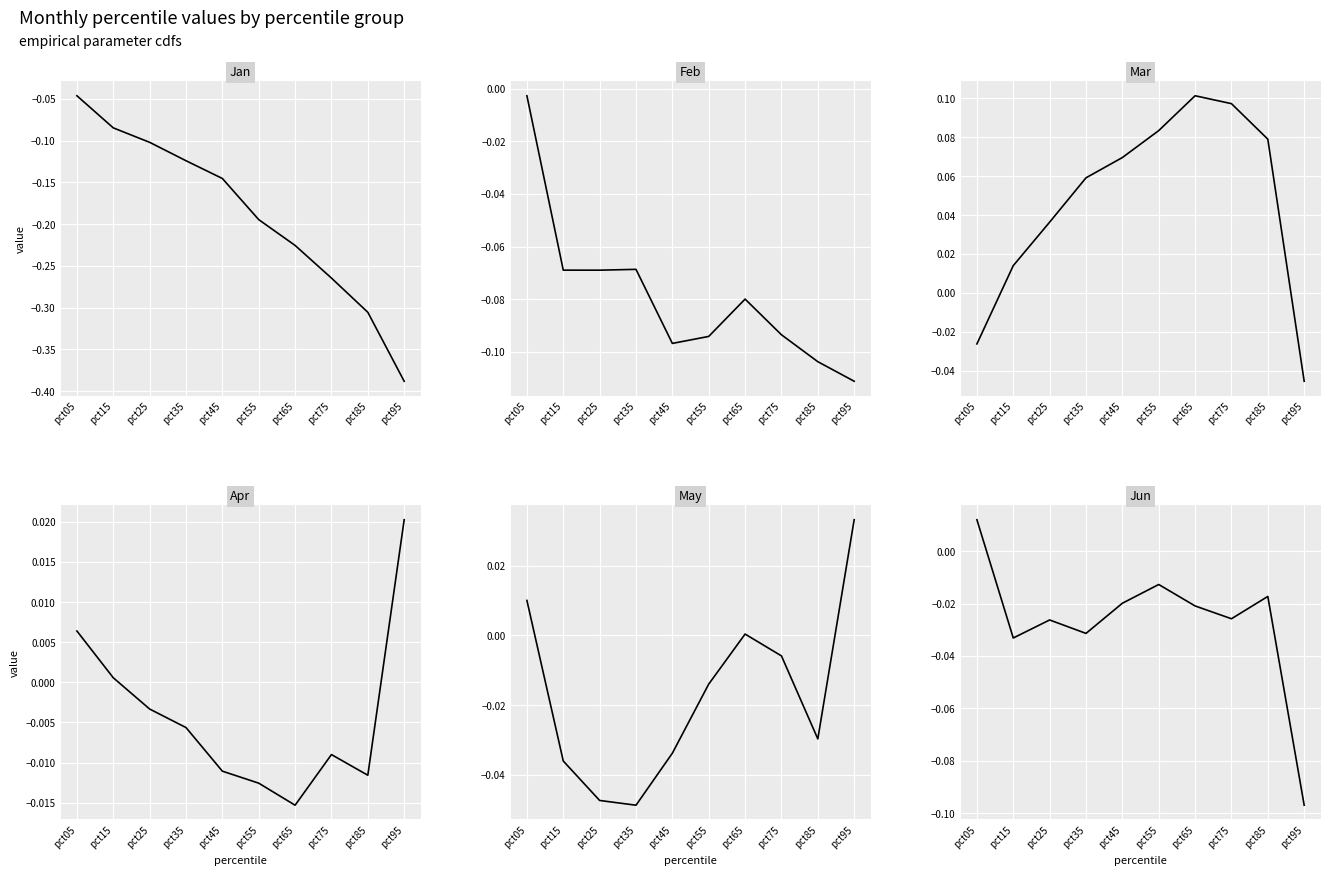

True or false: Apr and Jan intersect in this chart.

False